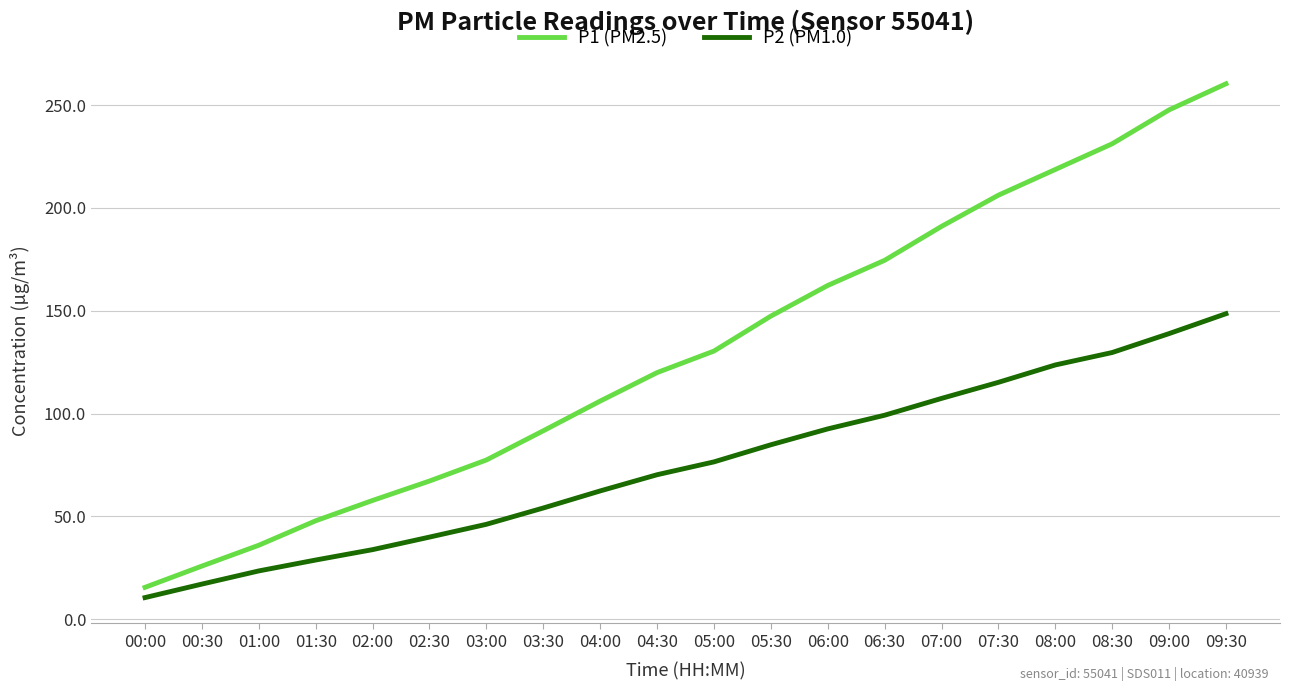

What are all the series names shown in the legend?

P1 (PM2.5), P2 (PM1.0)